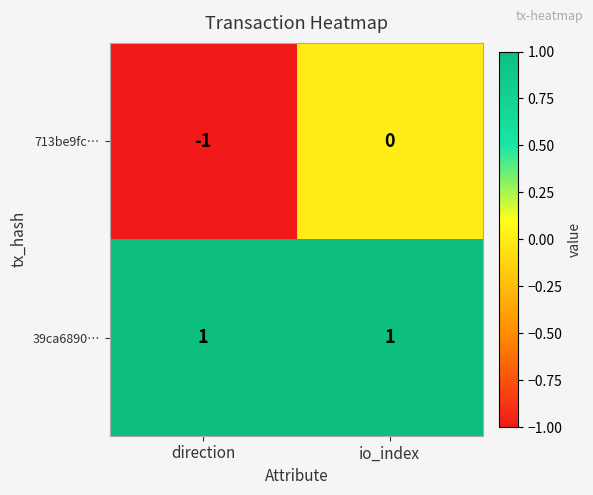

How many series are shown in this chart?

2